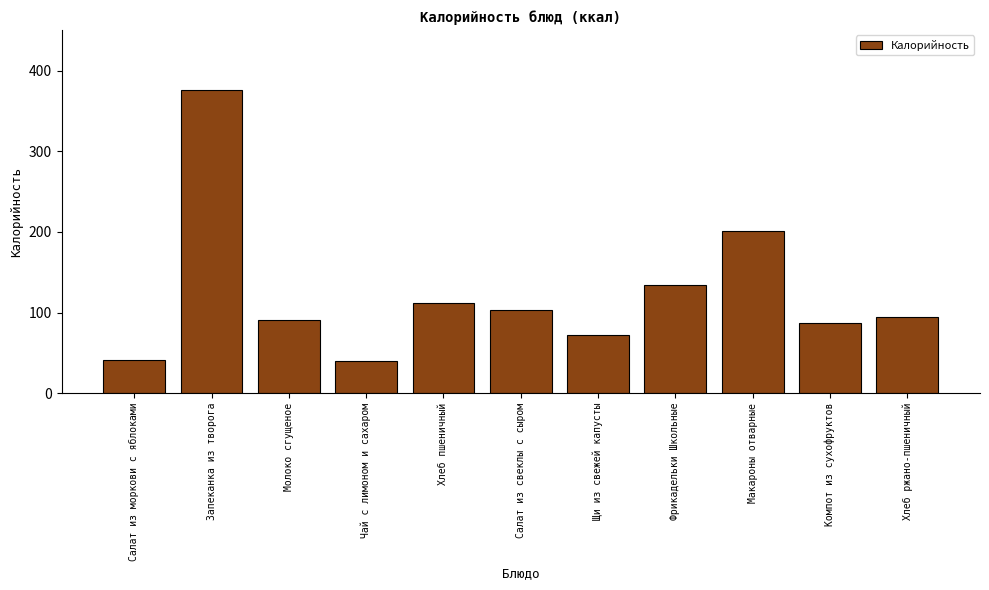

What value does the data have at Запеканка из творога?

375.6